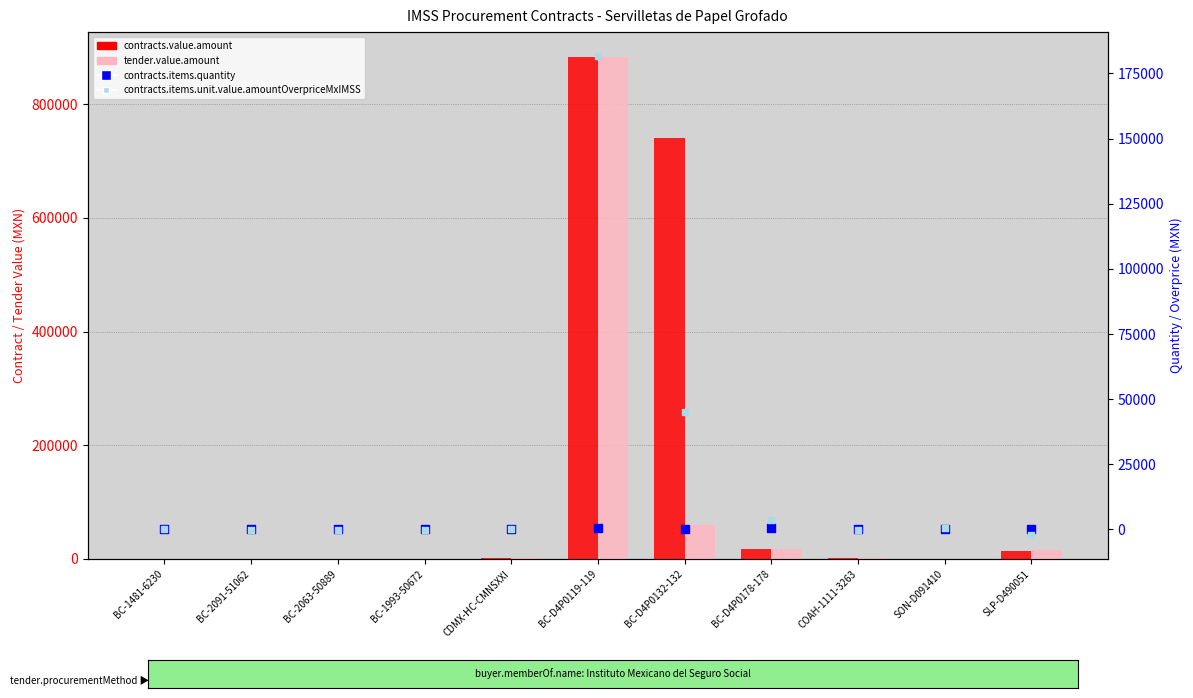

What is the total value across all series at COAH-1111-3263?

1541.3